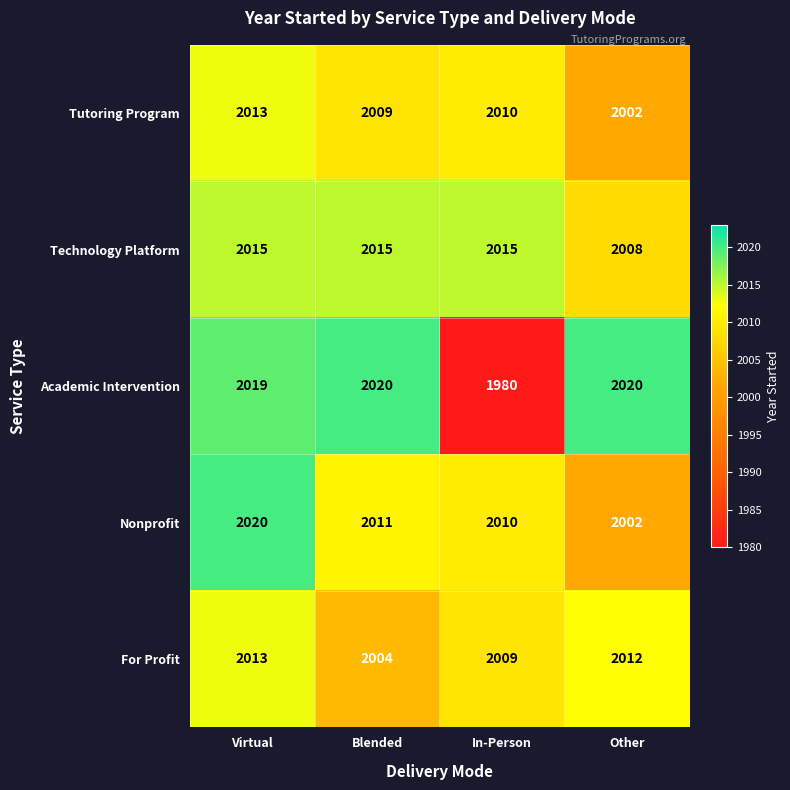

What is the spread (max minus min) of values at In-Person?

35